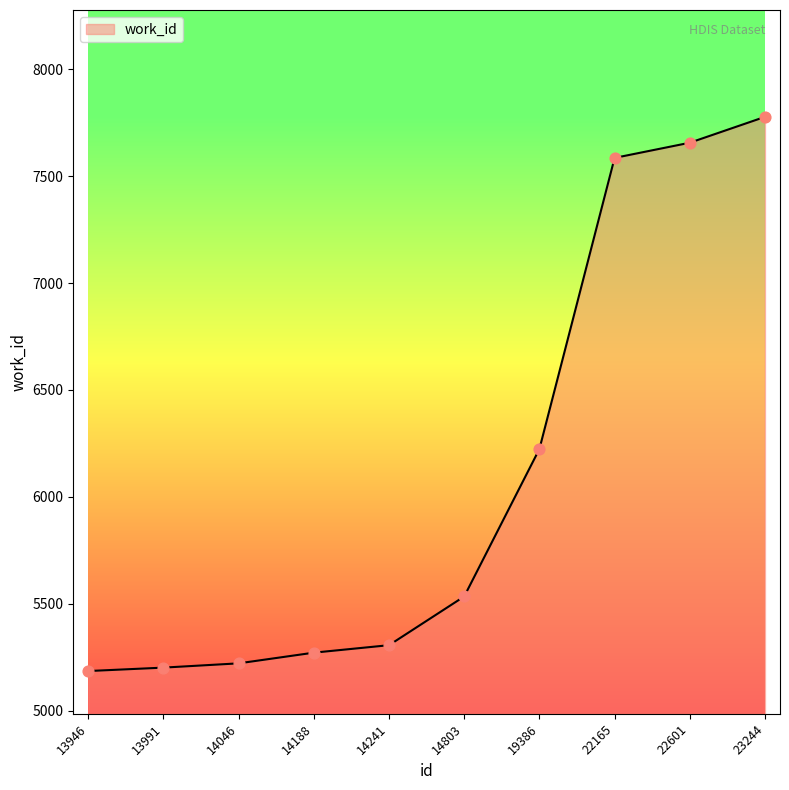

What is the change in value from 19386 to 23244?

+1554